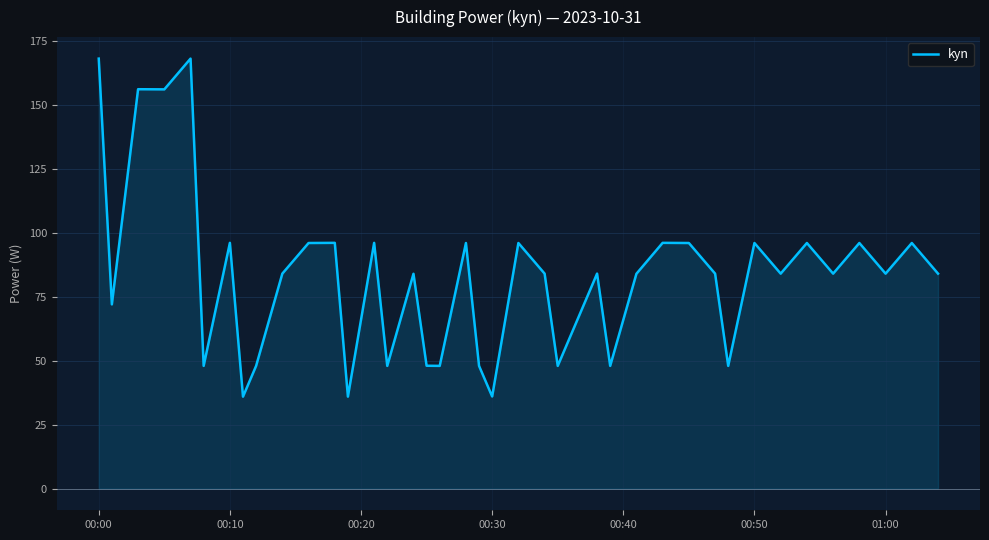

What is the greatest value displayed?

168.0